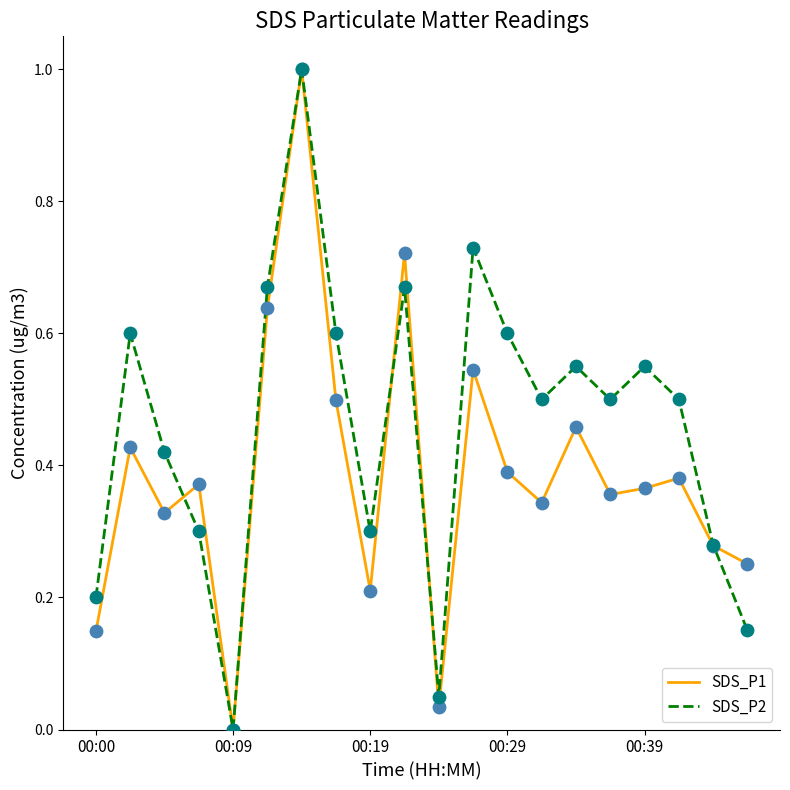

Which series has the largest total across all categories?

SDS_P2